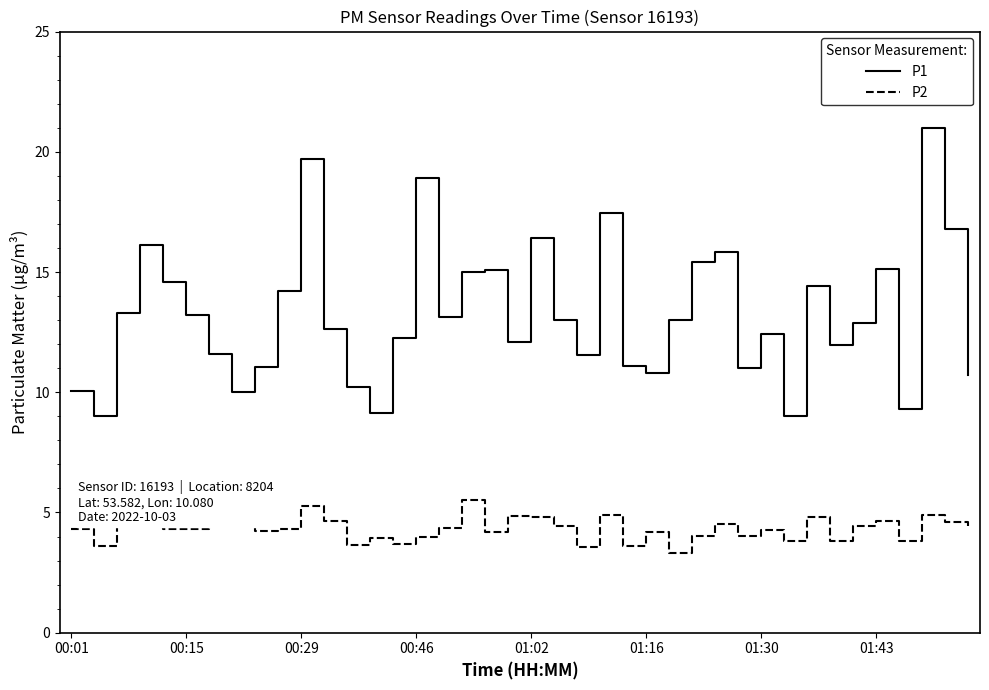

True or false: P1 and P2 intersect in this chart.

False